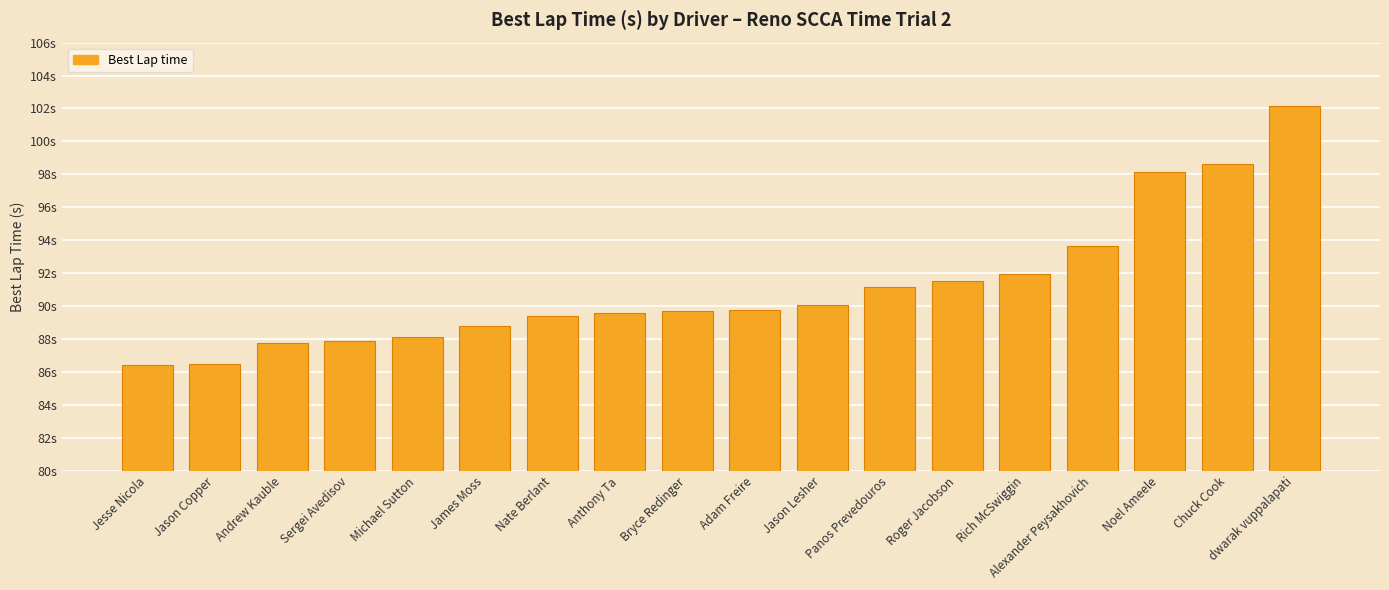

Are the bars horizontal?

No